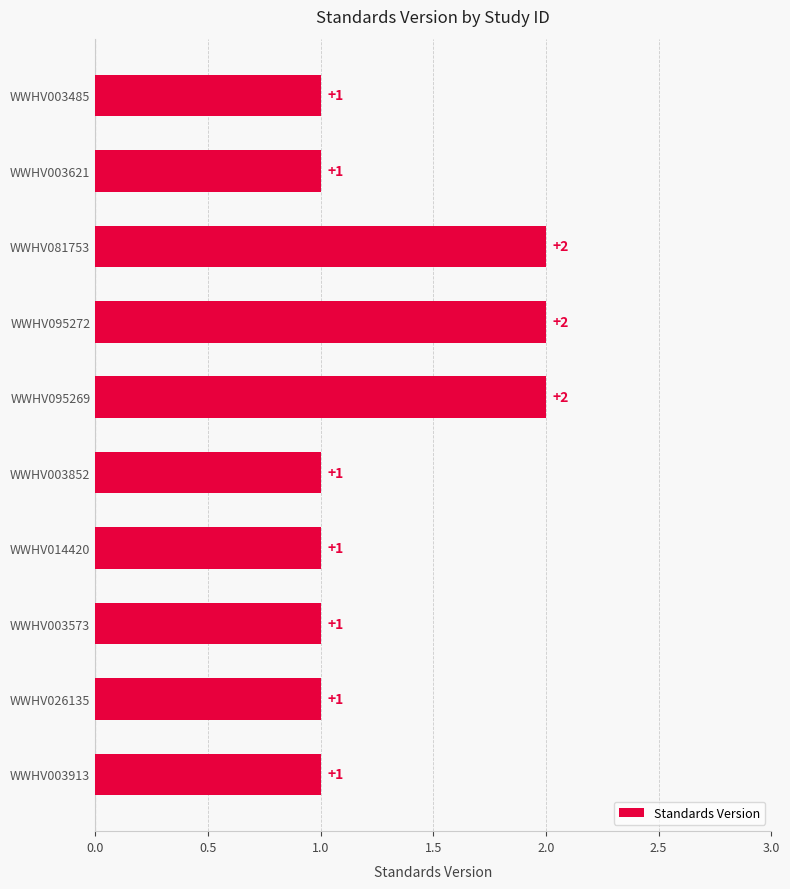

Reading top to bottom, extract all data points from this chart.

1	1	2	2	2	1	1	1	1	1